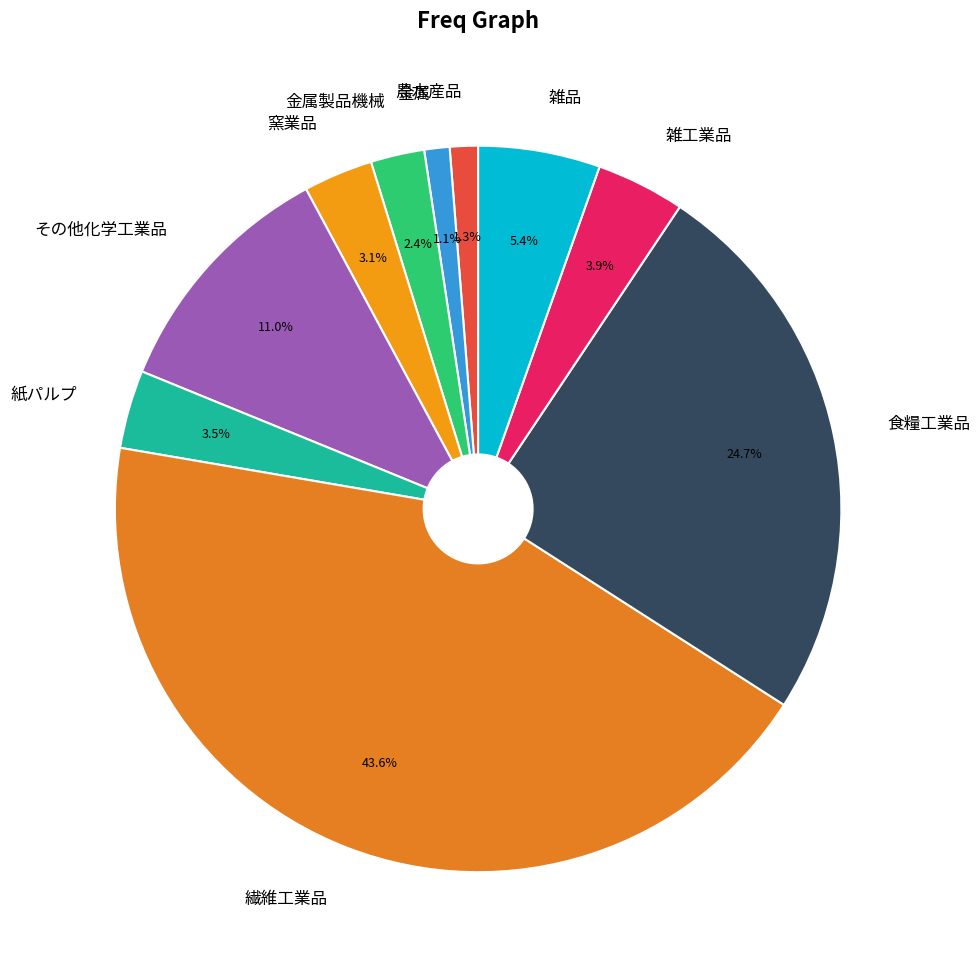

Which has a higher value, 金属製品機械 or 繊維工業品?

繊維工業品